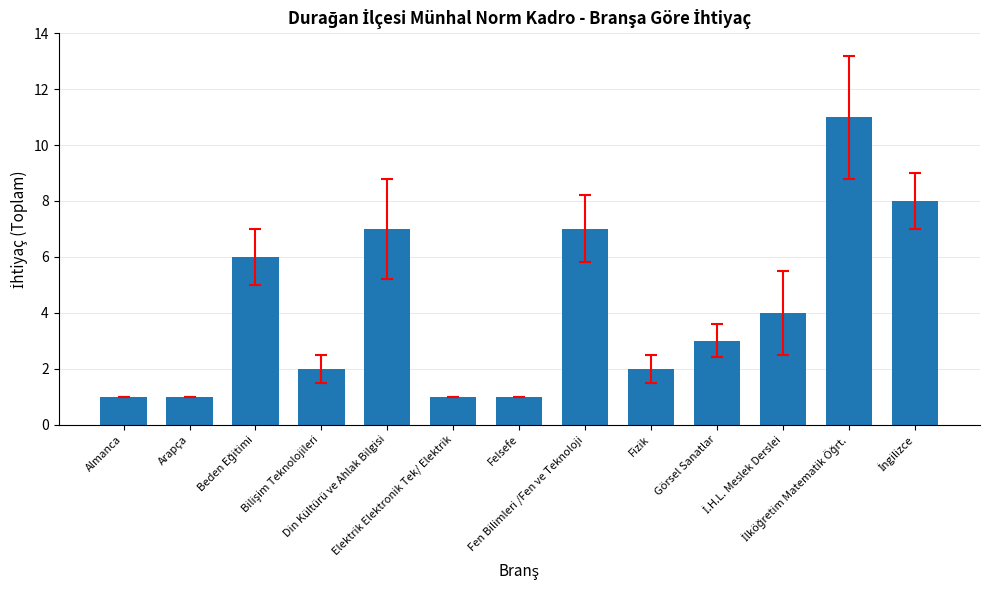

What is the maximum value shown in the chart?

11